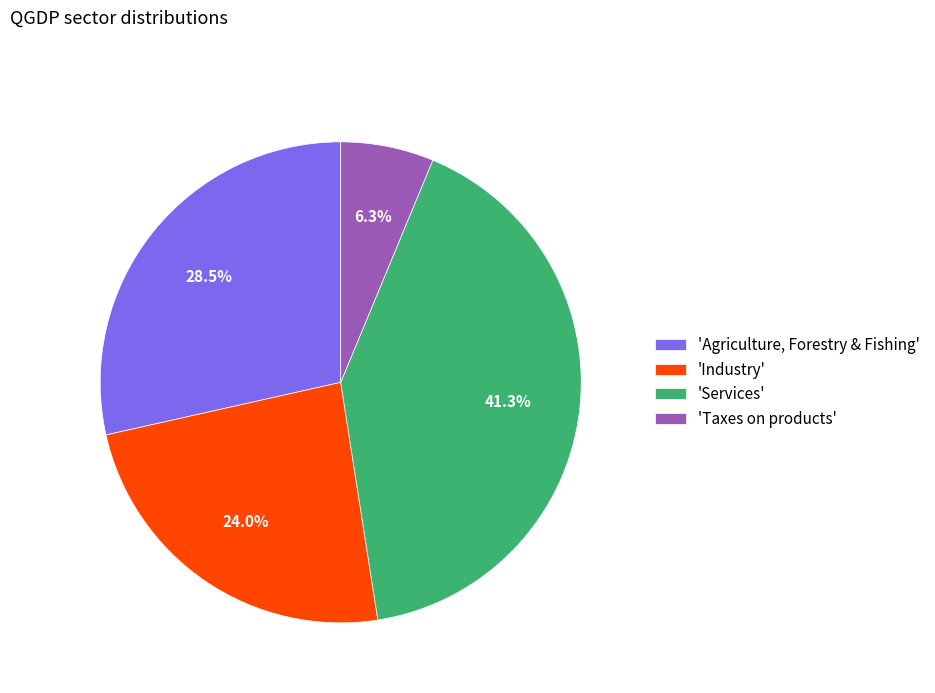

To the nearest percent, what is the average slice percentage?

25%